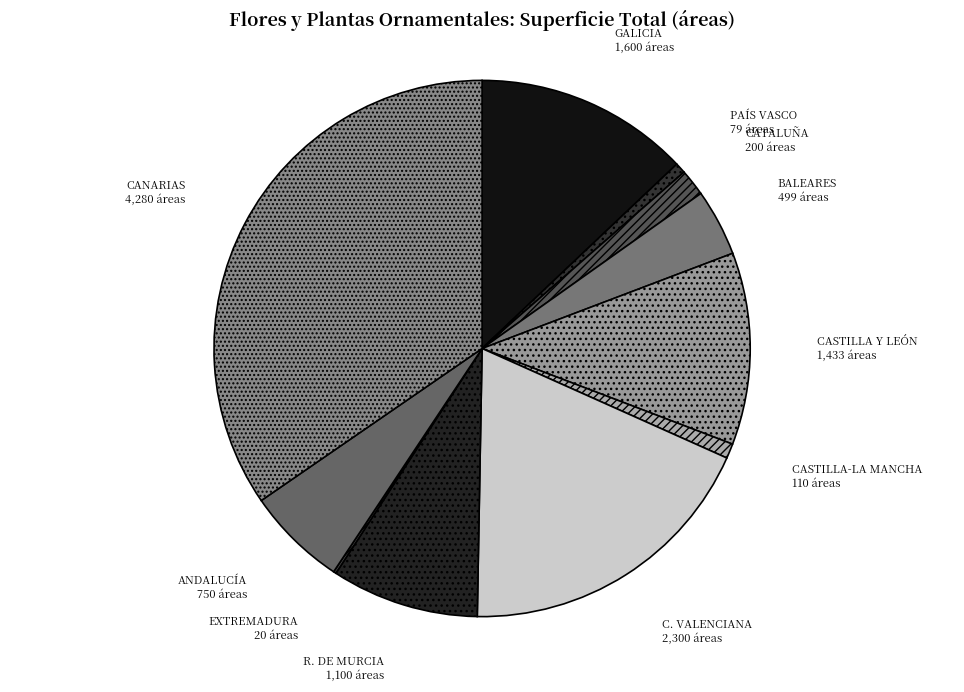

True or false: C. VALENCIANA accounts for 6% of the total.

False